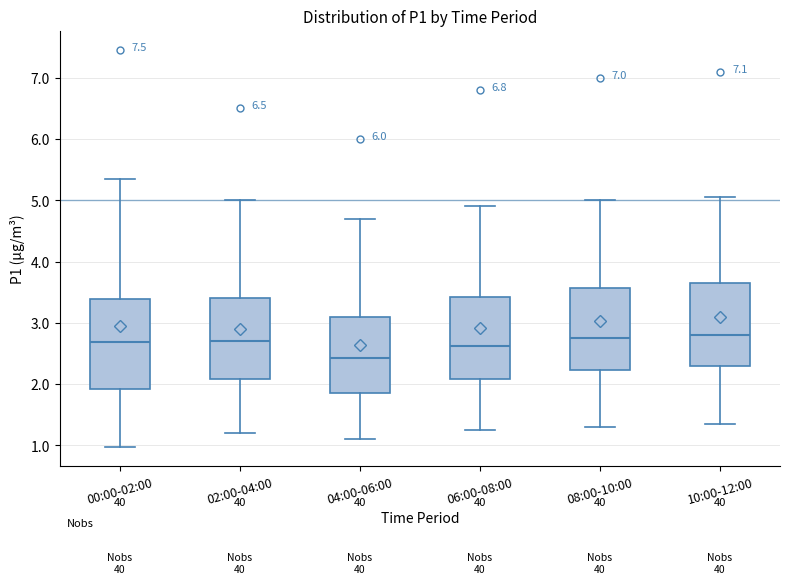

Where does the median line of the box for 02:00-04:00 sit on the y-axis? The values are not printed on the chart, so give them approximately, as read against the axis.

2.7